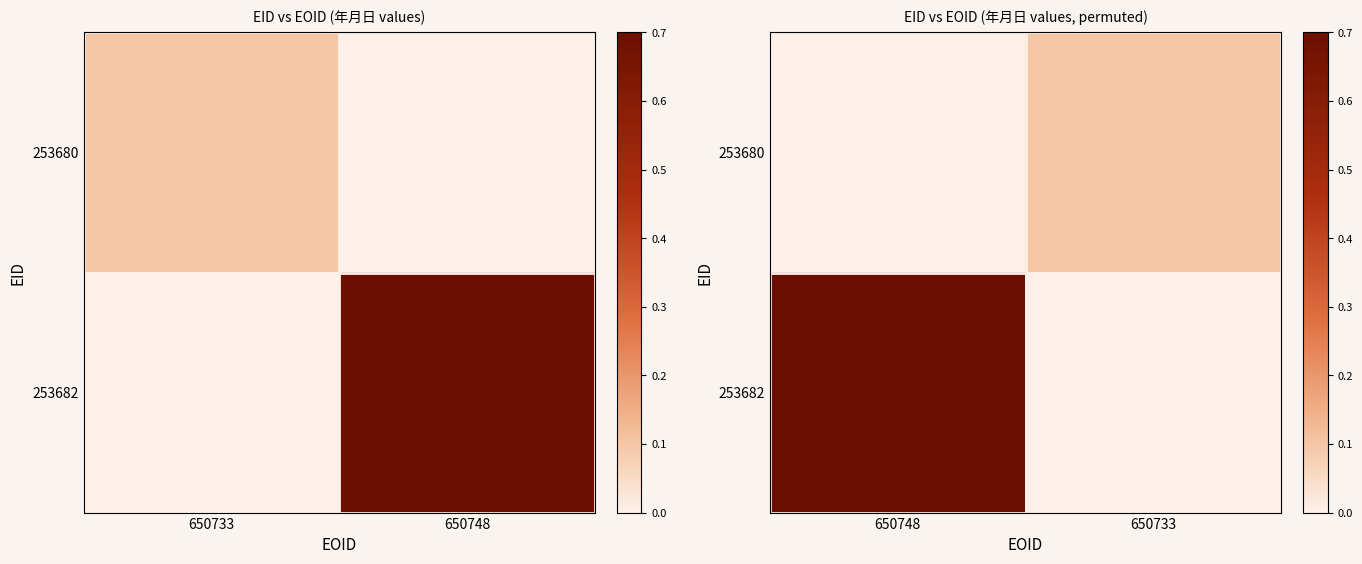

What is the sum of all 253680 values?

0.1